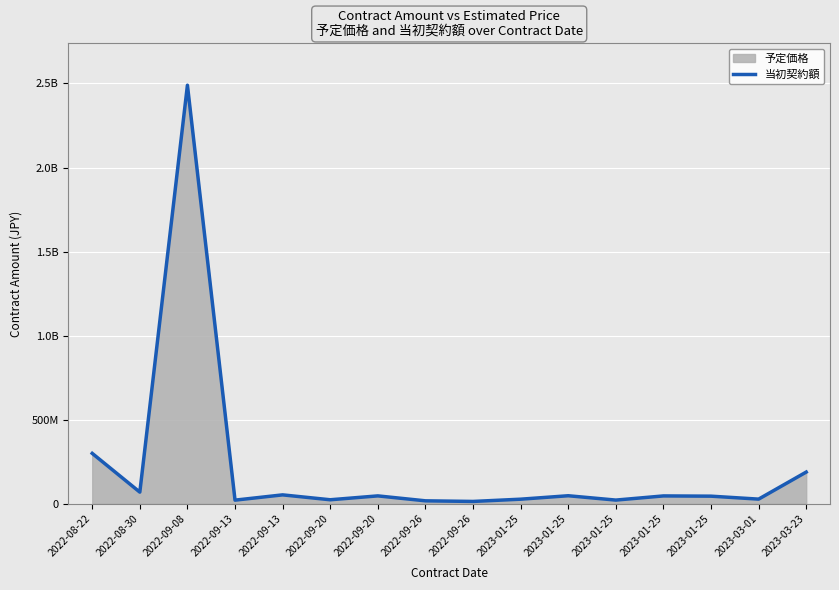

Is it true that the value at 2023-03-01 is 16931434?

False